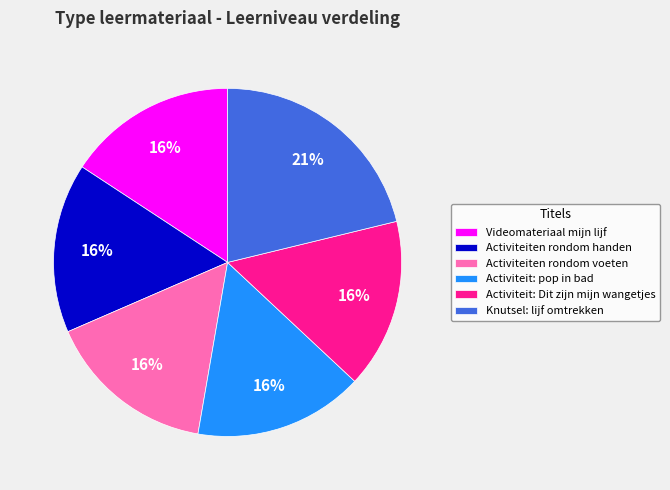

Is it true that Activiteiten rondom handen is 23% of the pie?

False